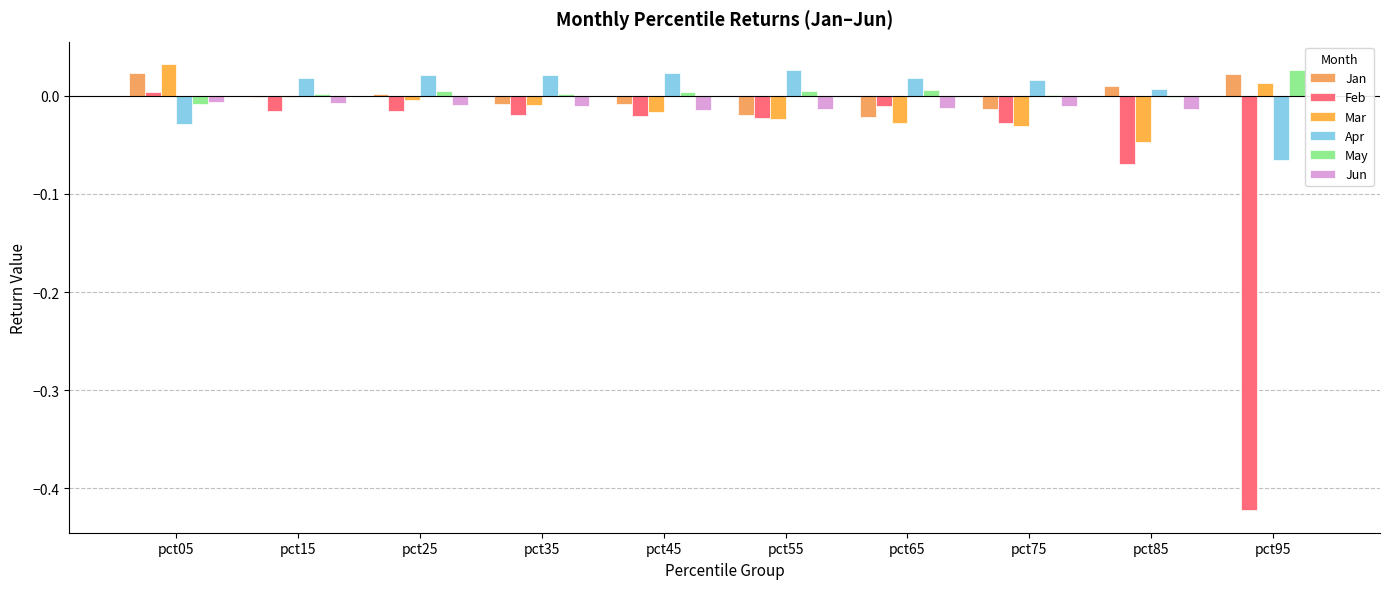

Reading left to right, extract all data points from this chart.

Jan: 0.0	-0.0	0.0	-0.0	-0.0	-0.0	-0.0	-0.0	0.0	0.0
Feb: 0.0	-0.0	-0.0	-0.0	-0.0	-0.0	-0.0	-0.0	-0.1	-0.4
Mar: 0.0	-0.0	-0.0	-0.0	-0.0	-0.0	-0.0	-0.0	-0.0	0.0
Apr: -0.0	0.0	0.0	0.0	0.0	0.0	0.0	0.0	0.0	-0.1
May: -0.0	0.0	0.0	0.0	0.0	0.0	0.0	0.0	-0.0	0.0
Jun: -0.0	-0.0	-0.0	-0.0	-0.0	-0.0	-0.0	-0.0	-0.0	0.0